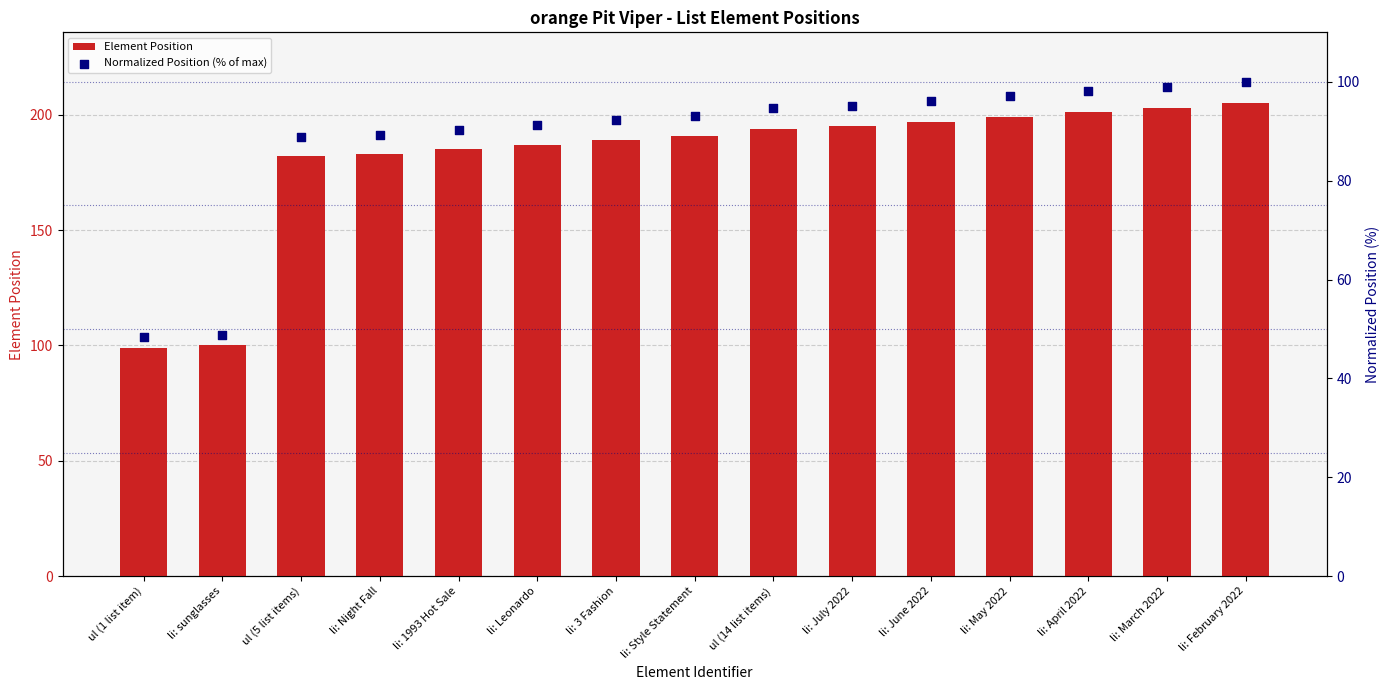

At which category is the sum across all series the highest?

li: February 2022